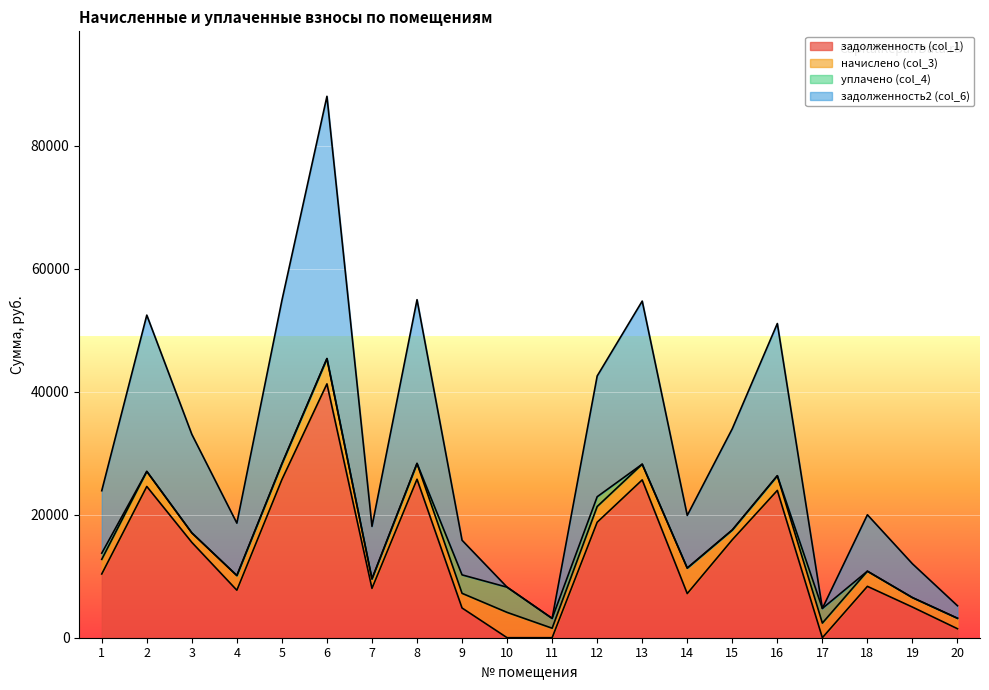

How many lines are shown in the chart?

4